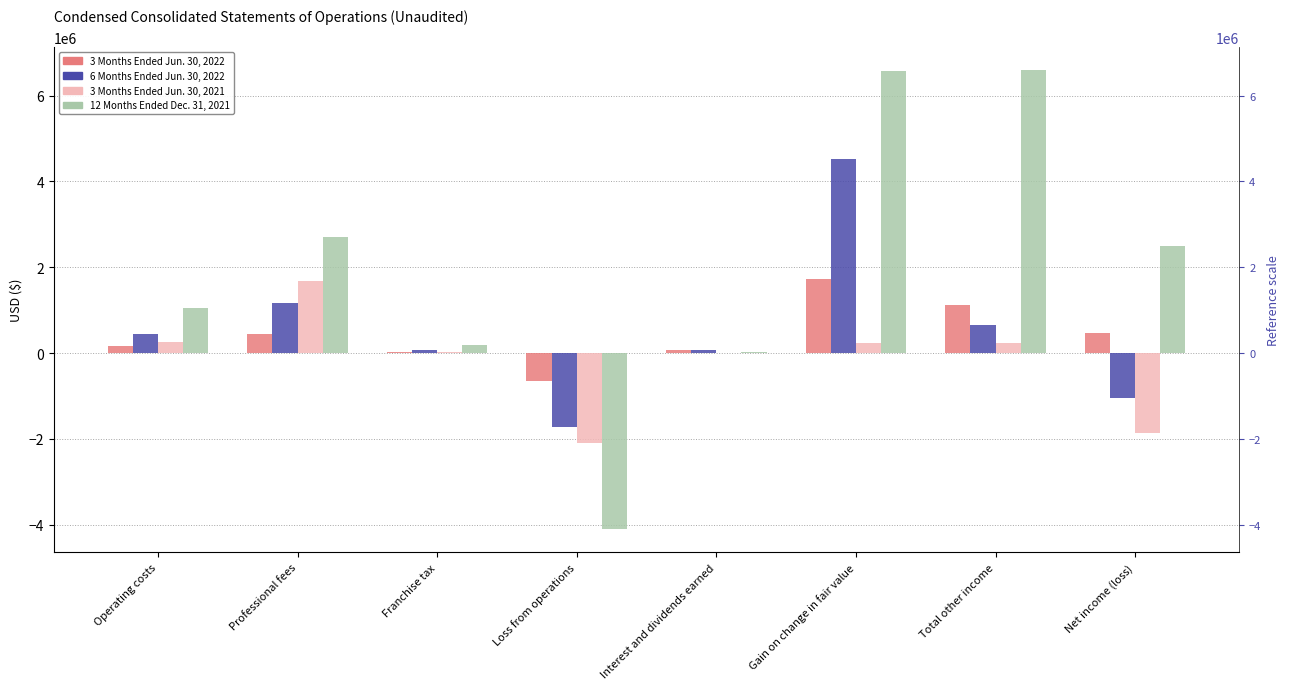

Which category has the lowest value across all series?

Loss from operations